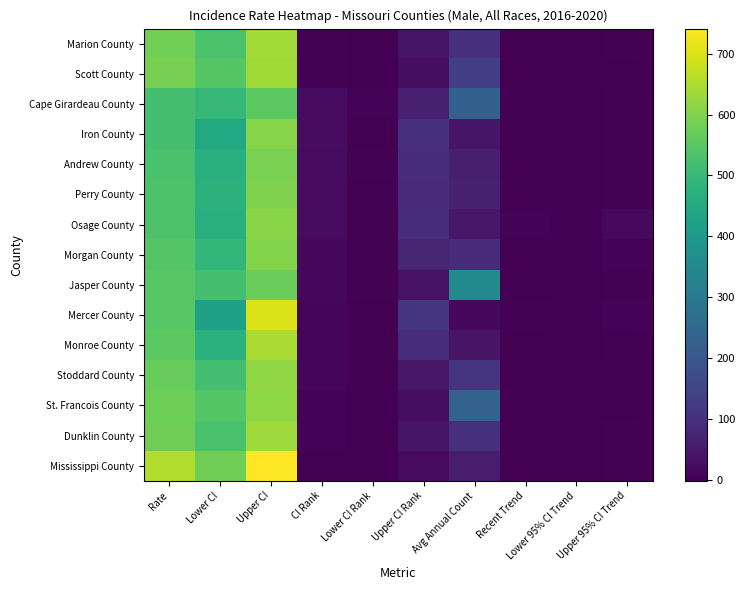

List the series in order of their peak value, lowest first.

Cape Girardeau County, Jasper County, Andrew County, Perry County, Morgan County, Iron County, Osage County, St. Francois County, Stoddard County, Dunklin County, Scott County, Marion County, Monroe County, Mercer County, Mississippi County